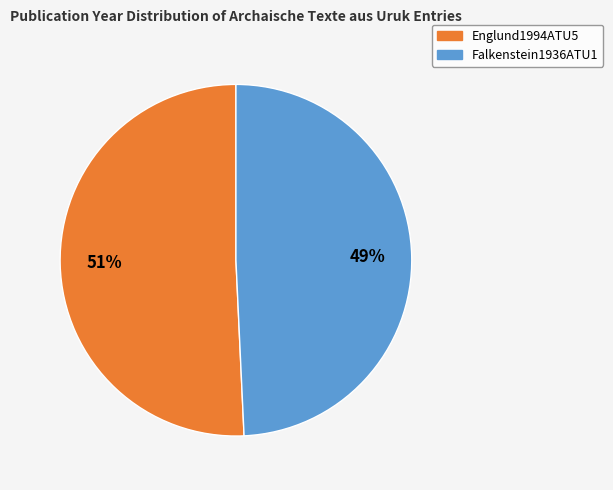

Rank the categories by value from highest to lowest.

Englund1994ATU5, Falkenstein1936ATU1